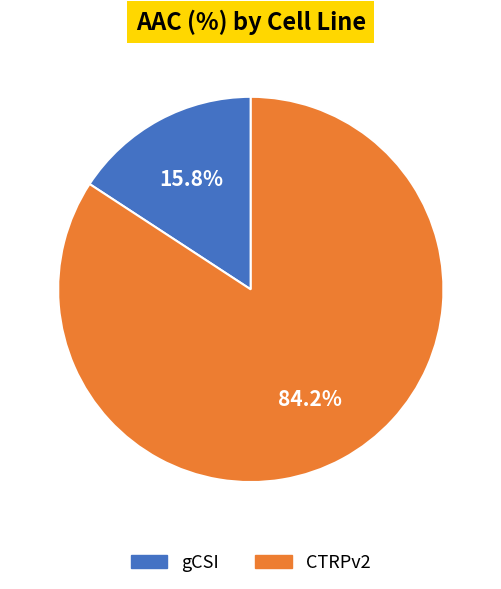

Between CTRPv2 and gCSI, which is larger?

CTRPv2